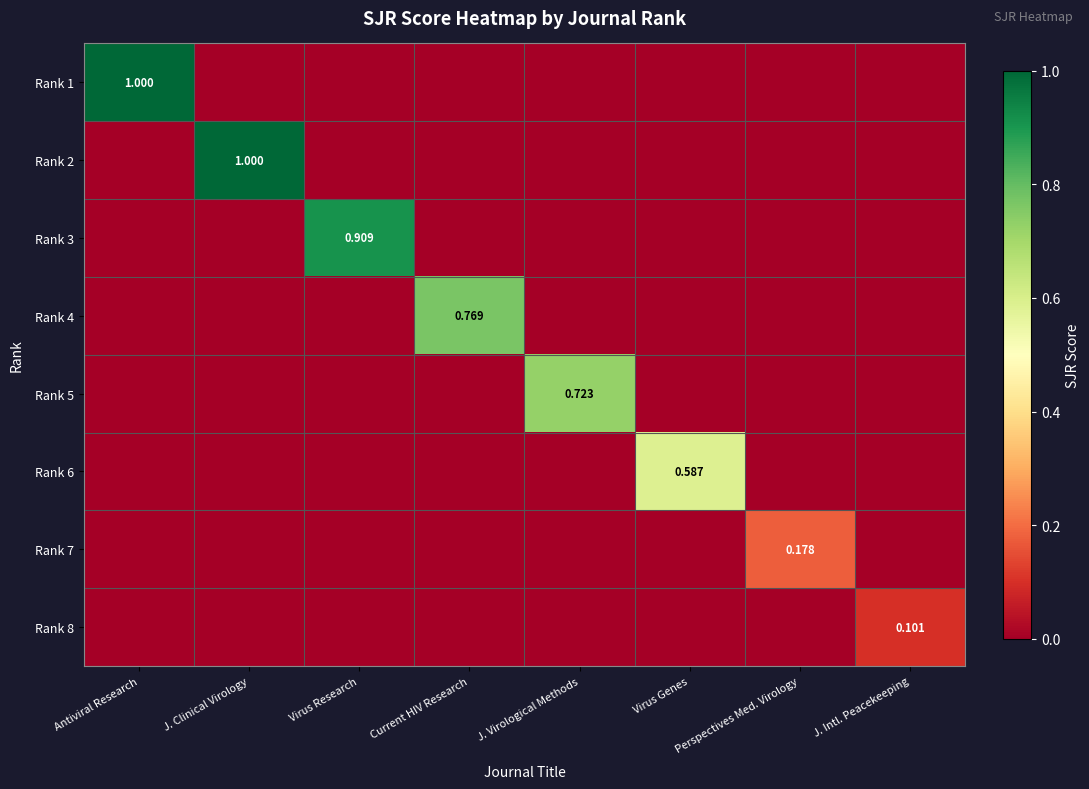

Which series has the largest range (max minus min)?

Rank 1